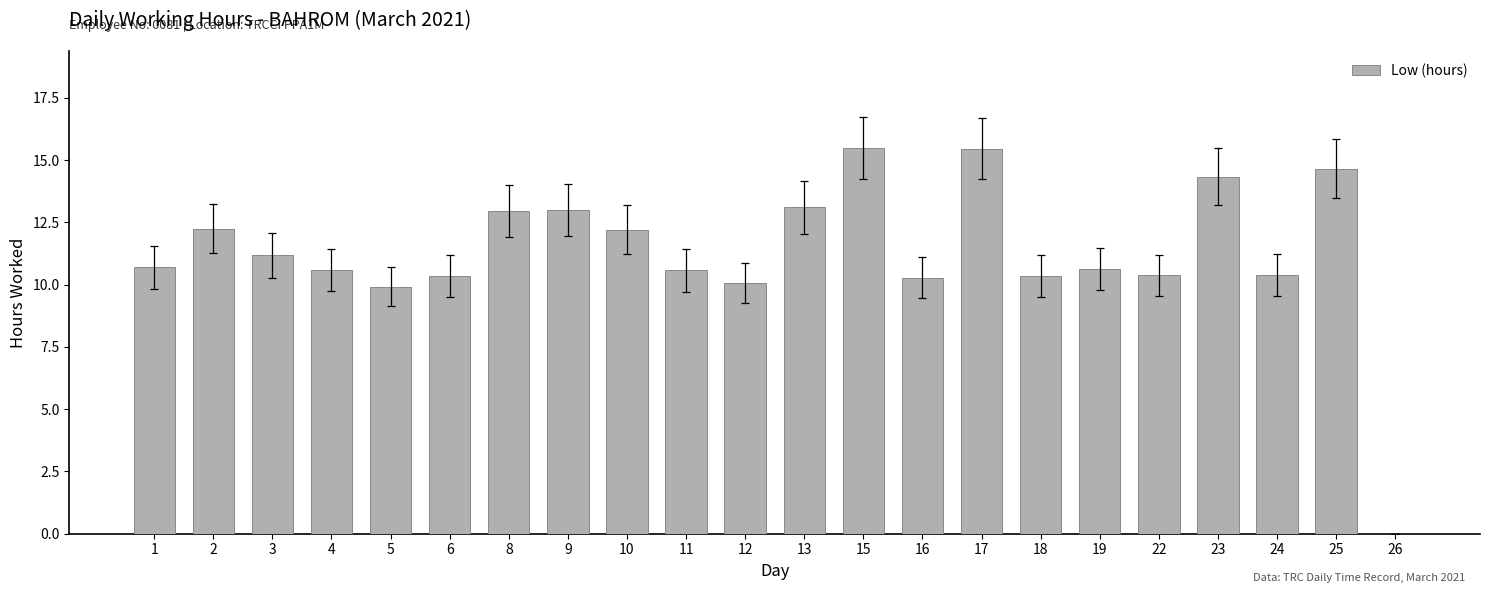

Read the value at 3.

11.2